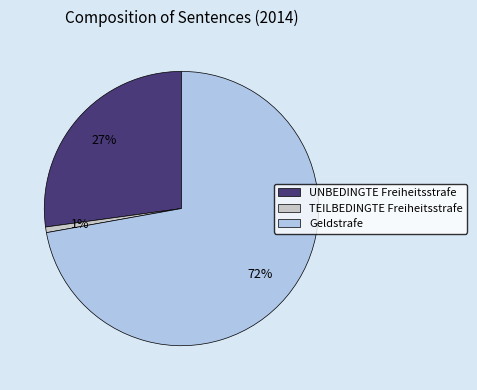

To the nearest percent, what is the average slice percentage?

33%